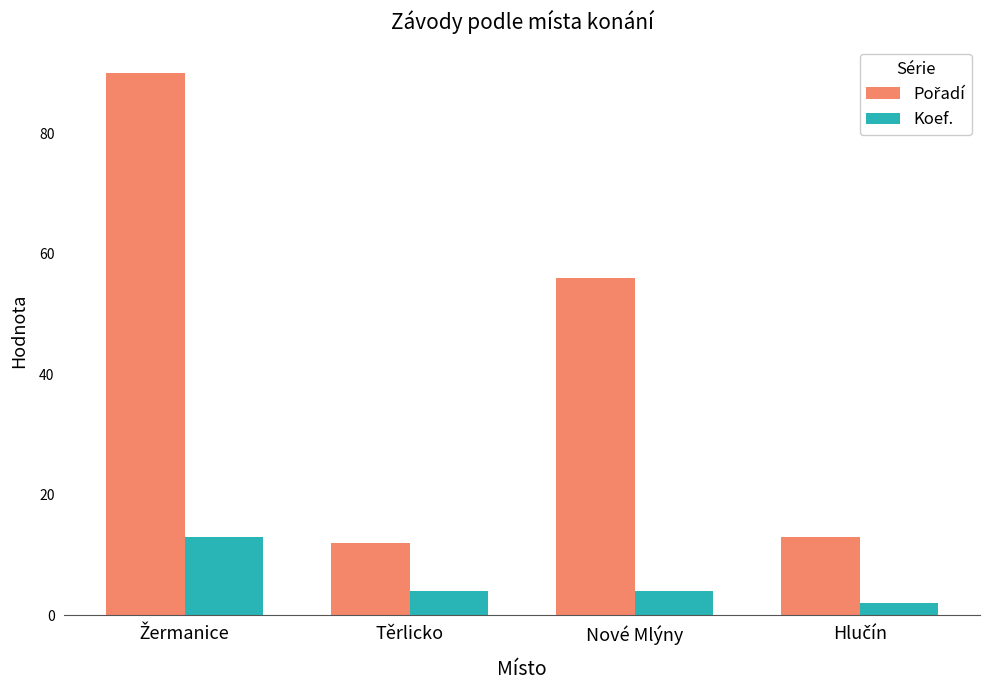

The value of Koef. at Těrlicko is 4. True or false?

True